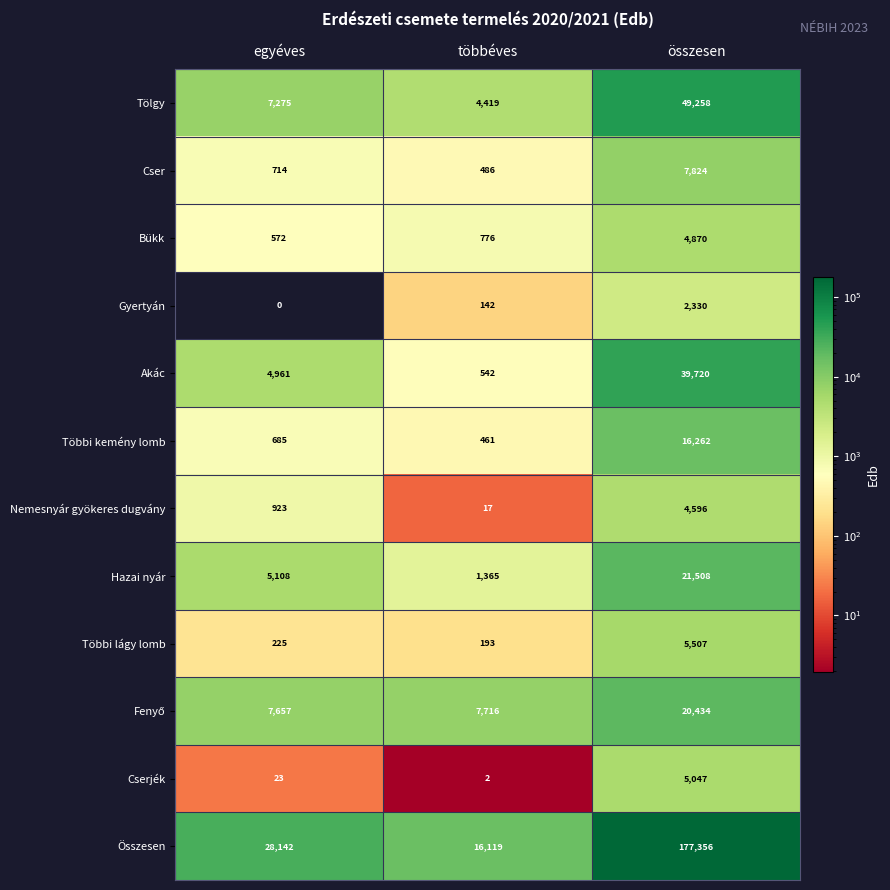

Which label corresponds to the smallest value in the chart?

egyéves